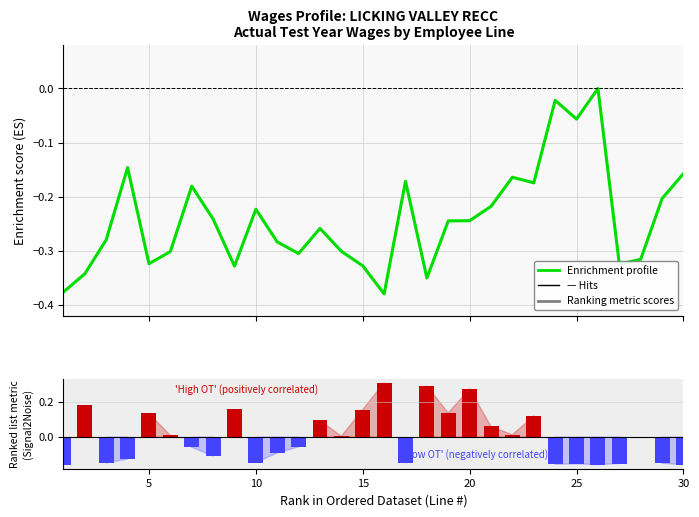

True or false: Enrichment profile has a value of -0.3 at 5.

True